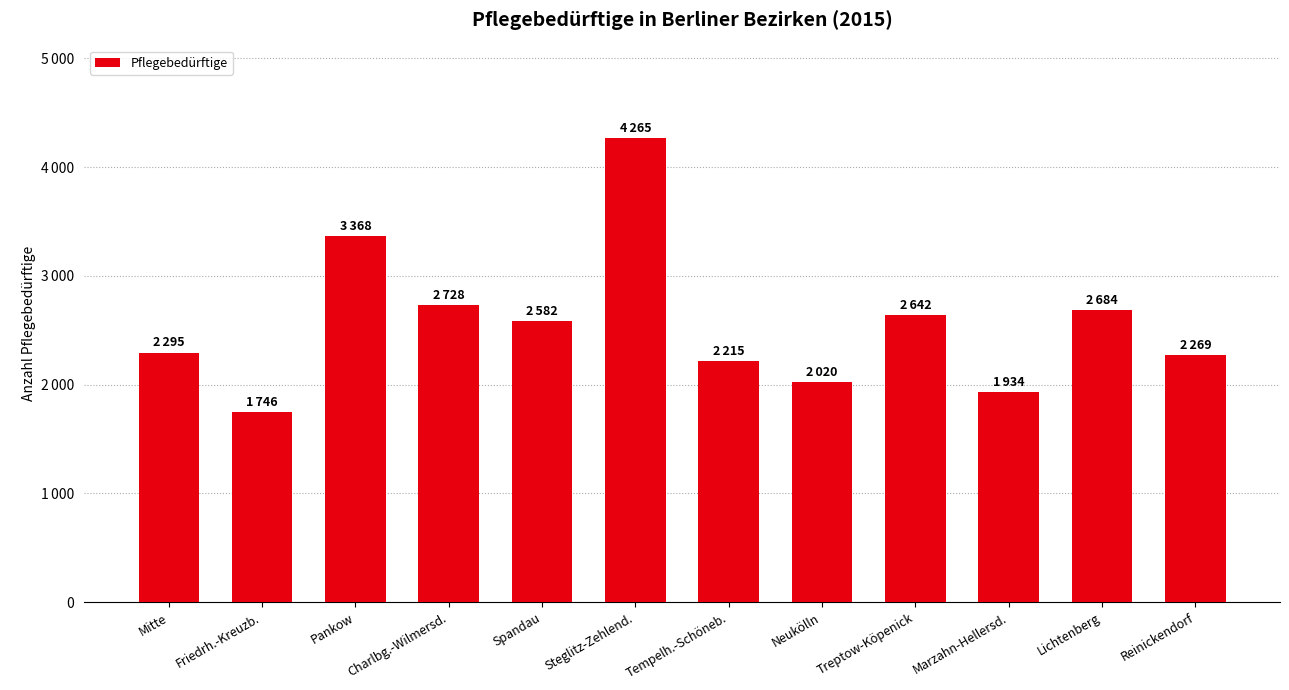

Rank the categories by value from highest to lowest.

Steglitz-Zehlend., Pankow, Charlbg.-Wilmersd., Lichtenberg, Treptow-Köpenick, Spandau, Mitte, Reinickendorf, Tempelh.-Schöneb., Neukölln, Marzahn-Hellersd., Friedrh.-Kreuzb.